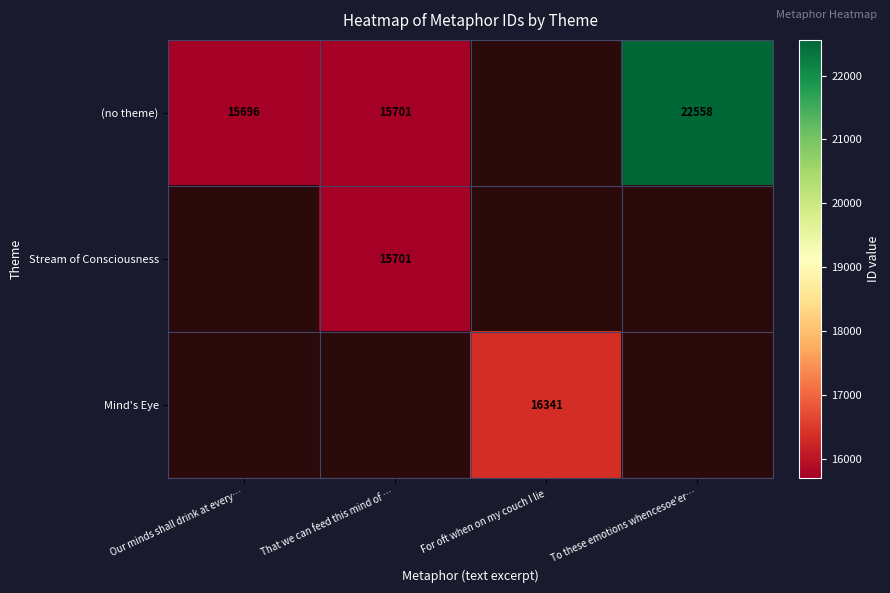

The (no theme) series shows 4812 at That we can feed this mind of …. True or false?

False